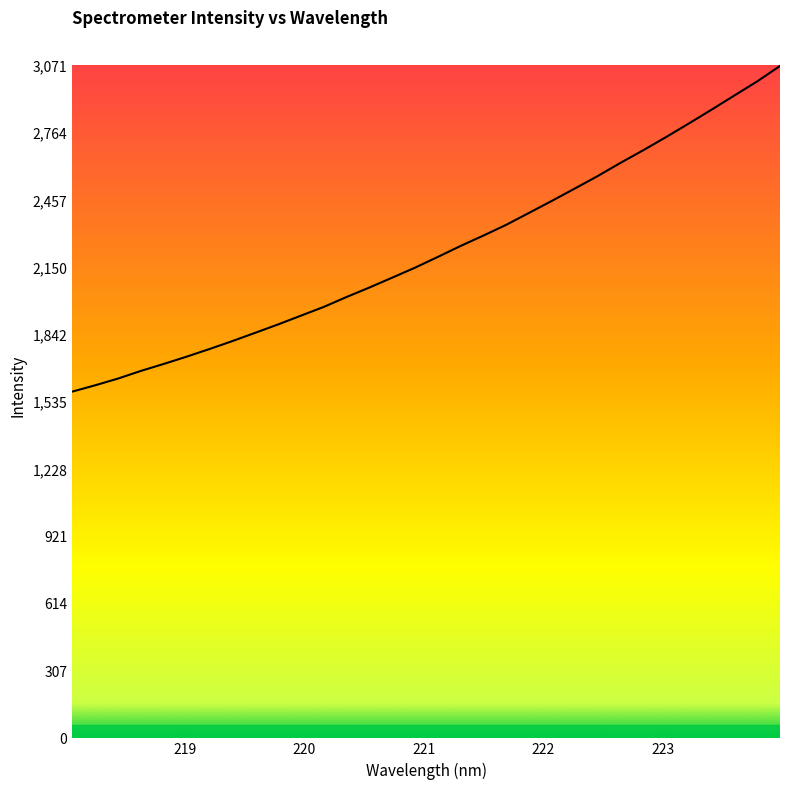

What is the maximum value shown in the chart?

3071.5